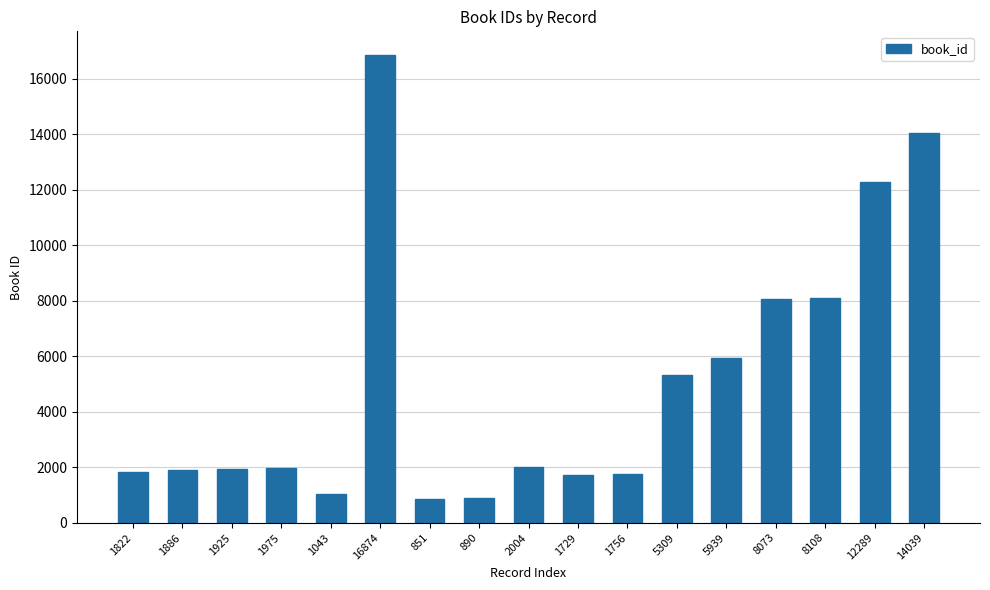

What is the label of the 16th bar from the left?

12289